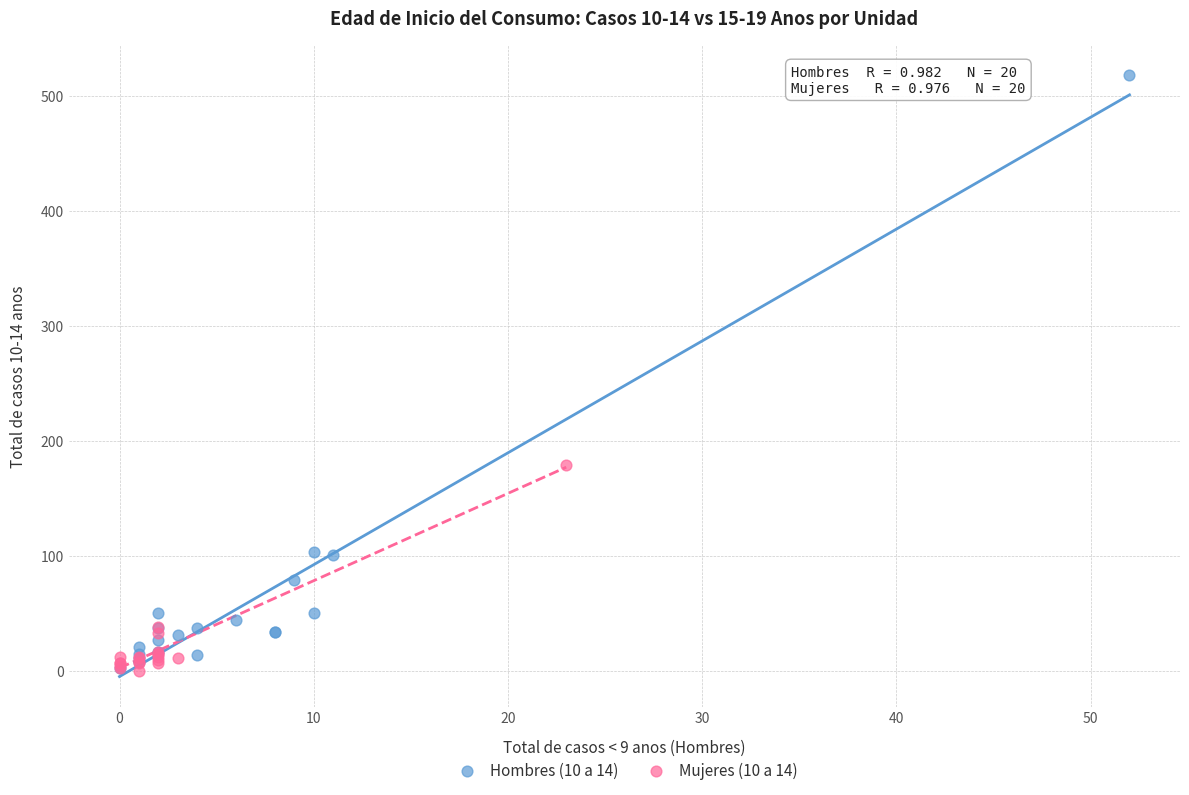

Which series reaches the maximum Y coordinate?

Hombres (10 a 14)